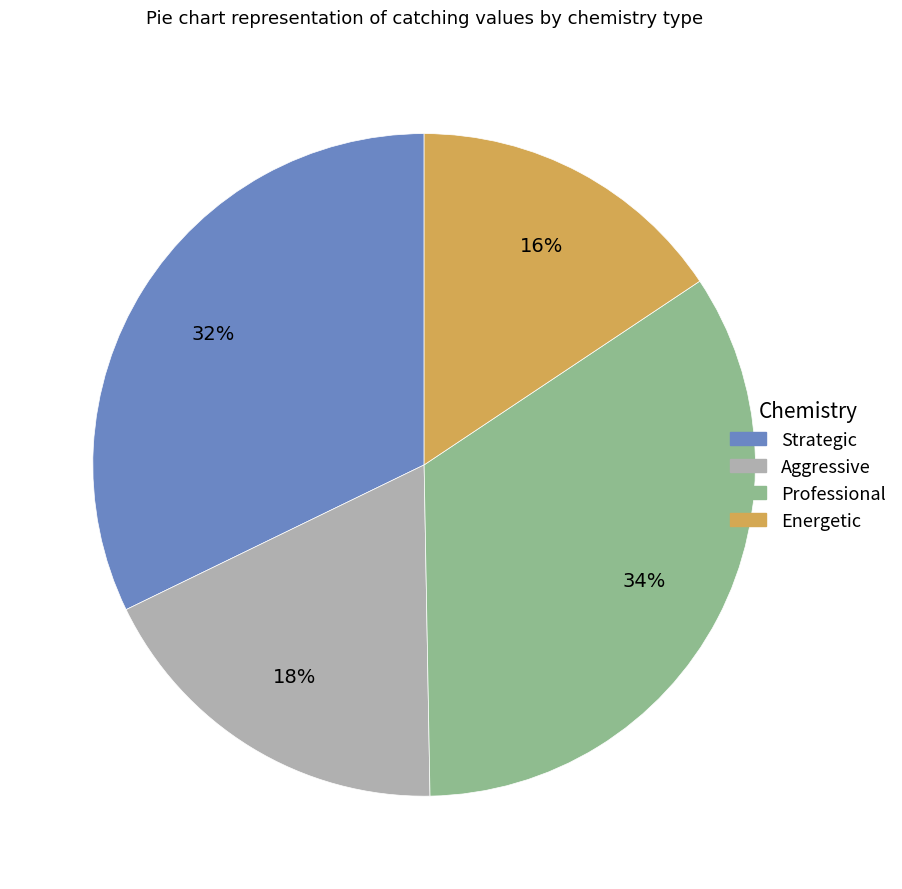

Is there any slice that represents more than half of the pie?

No